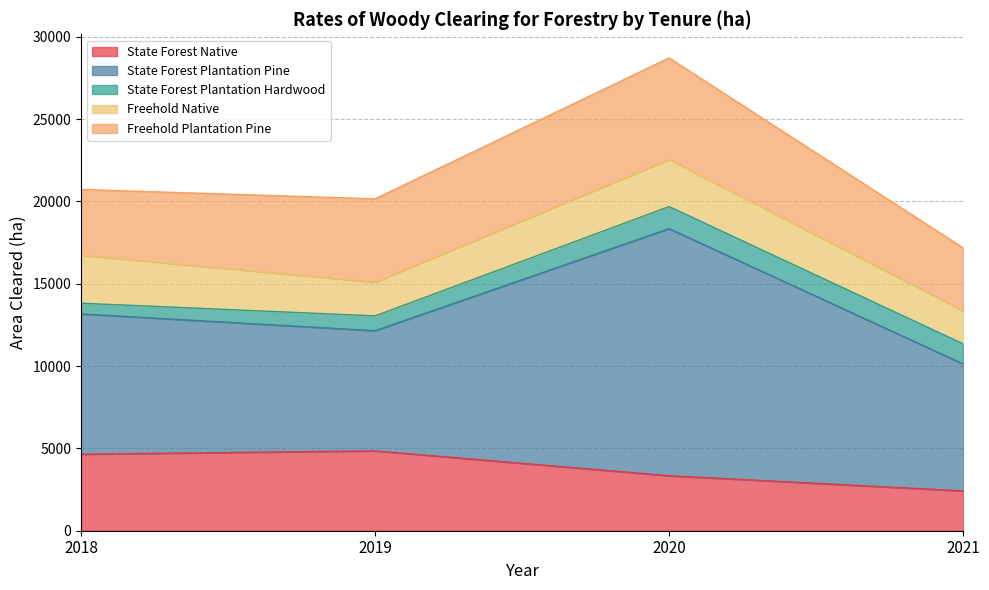

Reading left to right, what are all the values shown in this chart?

State Forest Native: 4650	4850	3340	2420
State Forest Plantation Pine: 8520	7300	15010	7710
State Forest Plantation Hardwood: 650	900	1340	1220
Freehold Native: 2920	2050	2870	2010
Freehold Plantation Pine: 3990	5060	6160	3820